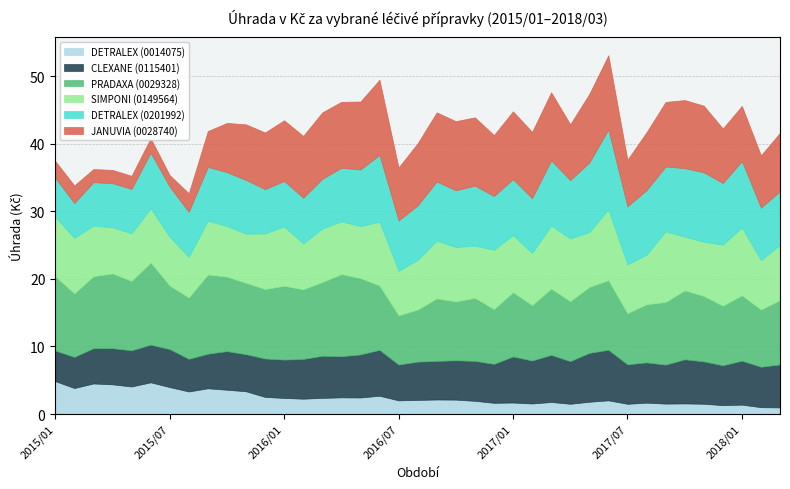

What are all the series names shown in the legend?

DETRALEX (0014075), CLEXANE (0115401), PRADAXA (0029328), SIMPONI (0149564), DETRALEX (0201992), JANUVIA (0028740)